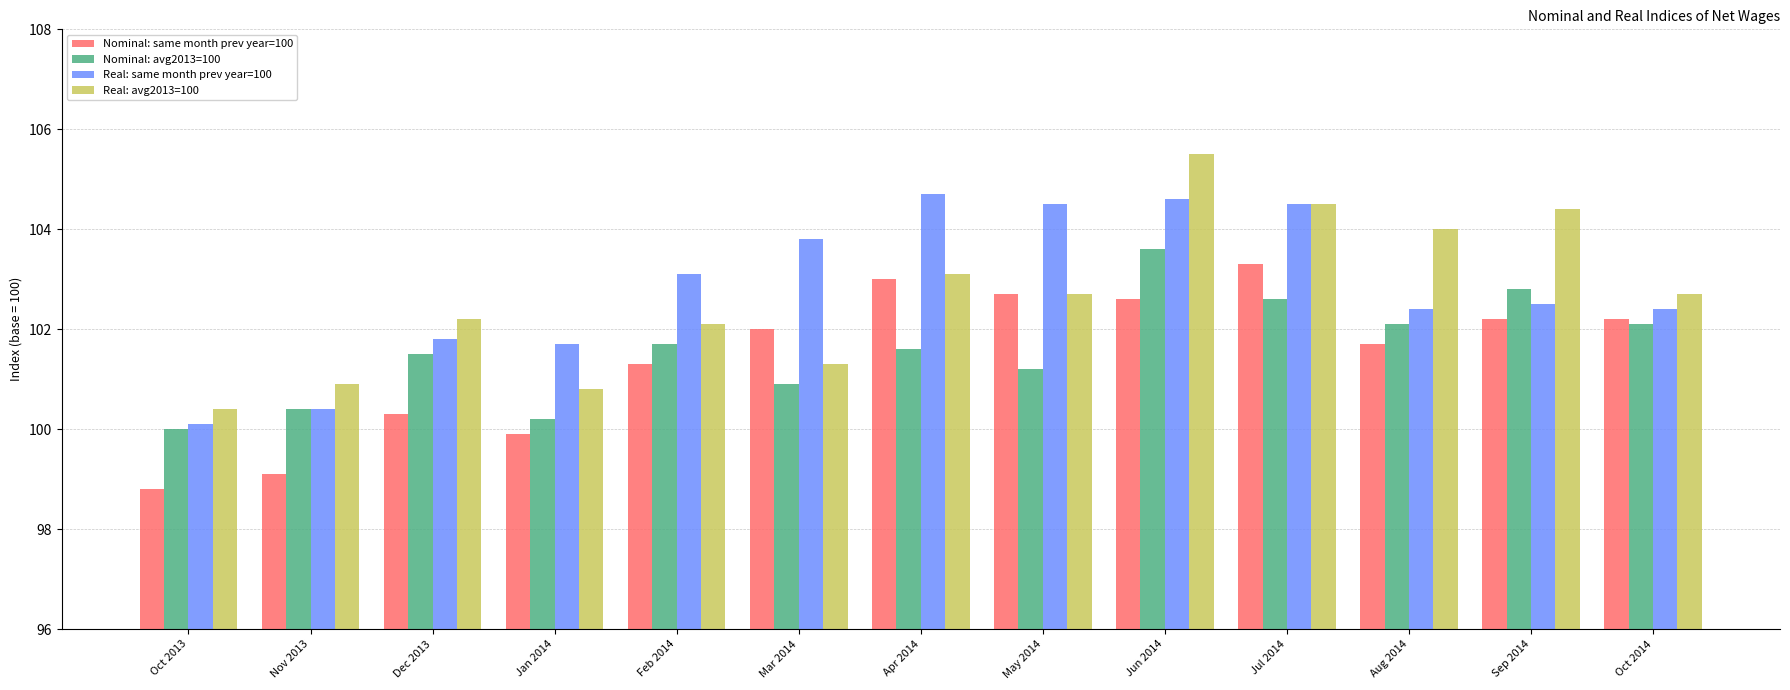

What is the label of the 7th bar from the right?

Apr 2014